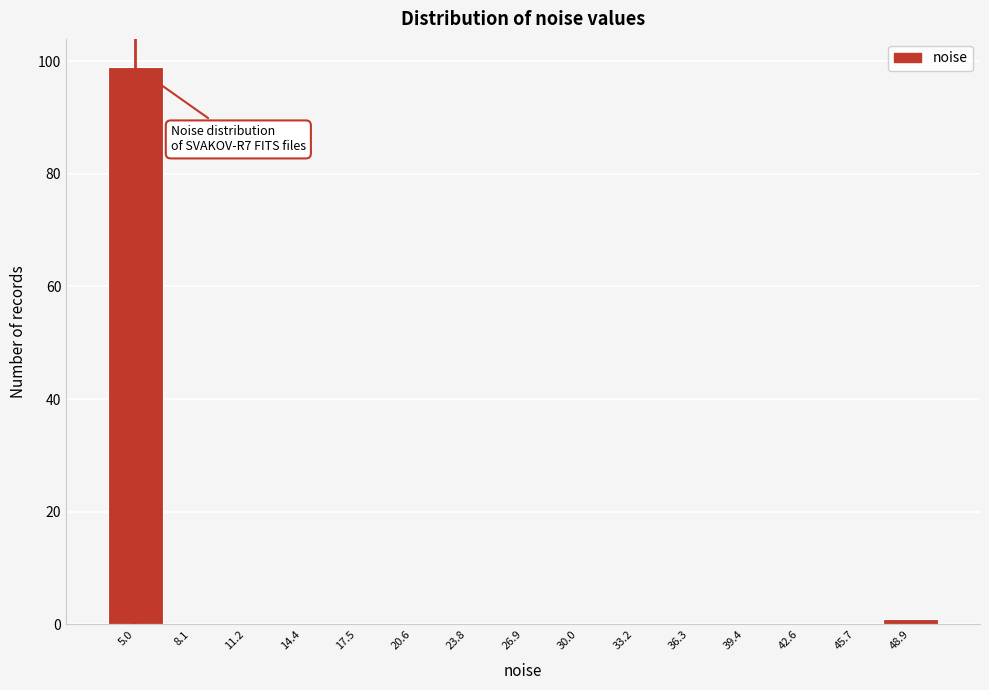

Over which range of the x-axis is the bar tallest?

3.5 to 6.5